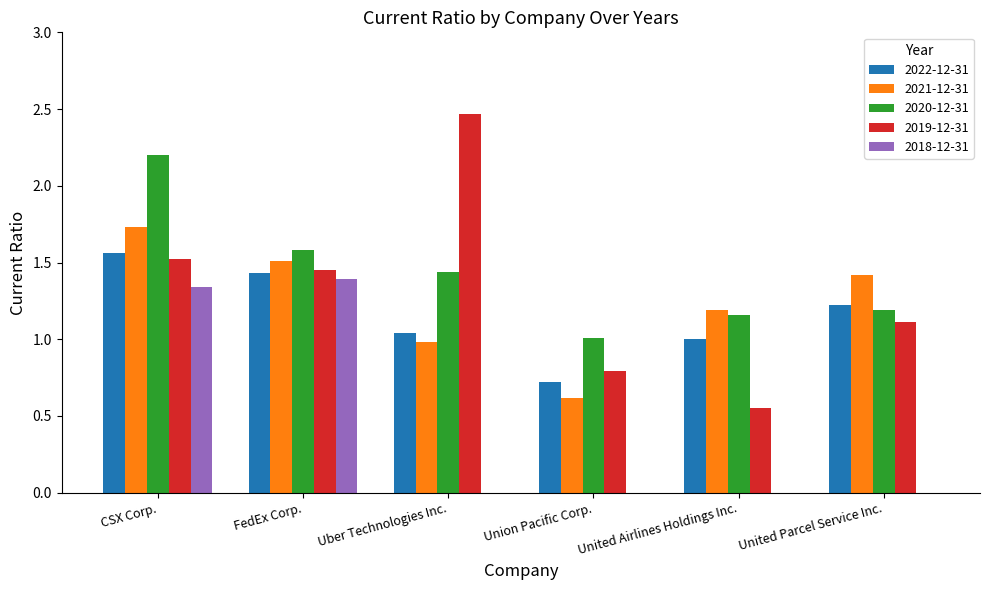

Which category has the highest value in the 2018-12-31 series?

FedEx Corp.